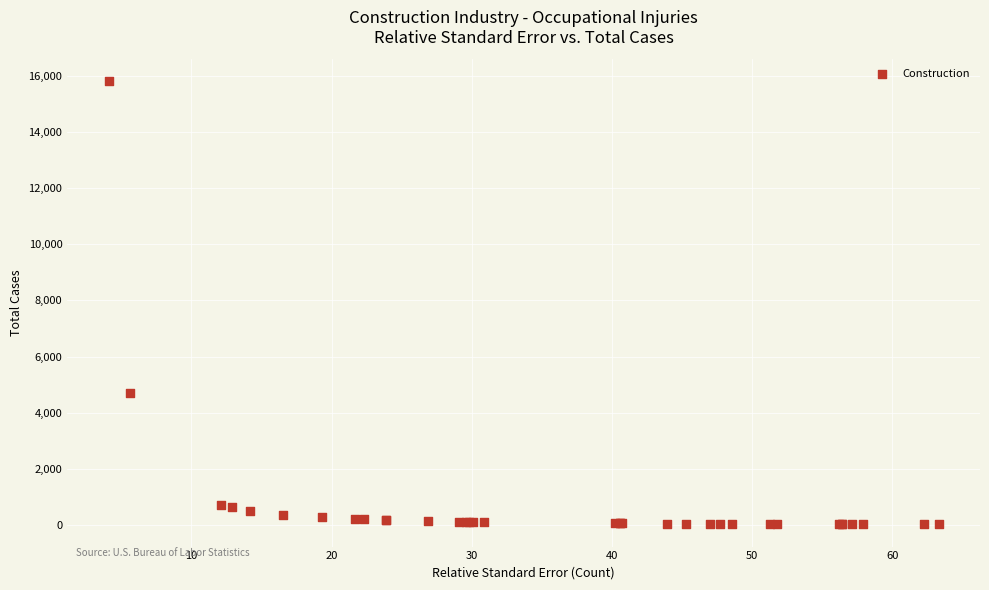

What Y value in the scatter plot is closest to 7910?

4710